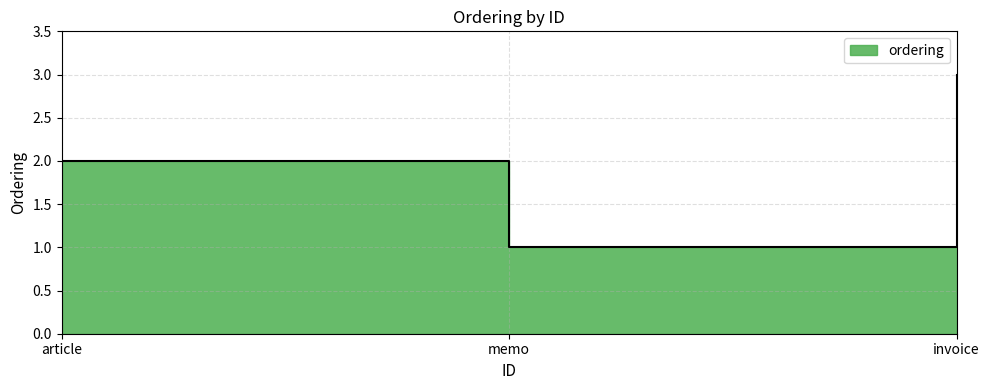

What is the label of the 2nd point from the right?

memo